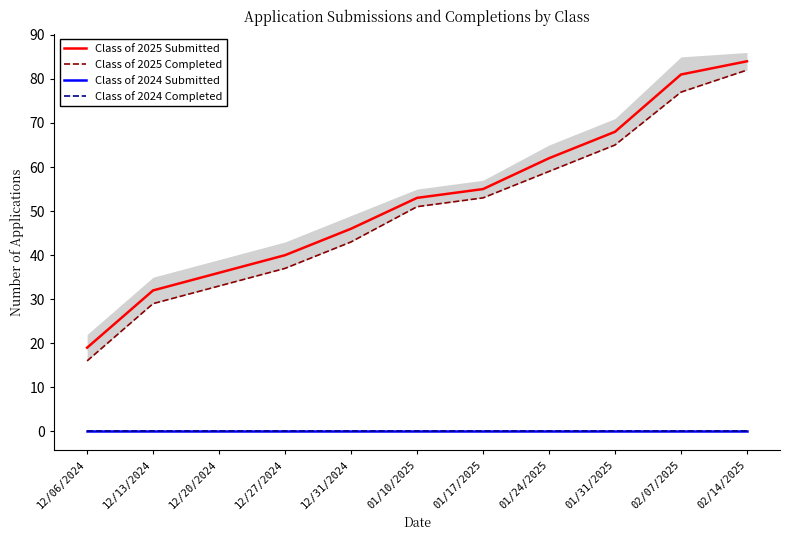

Does the chart have visible grid lines?

No